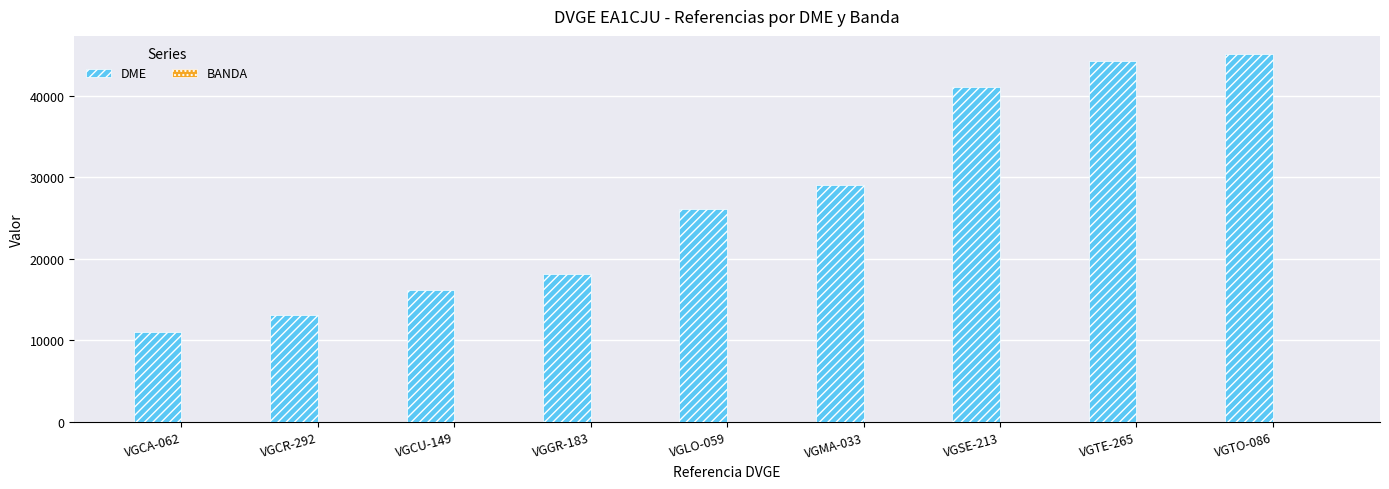

What is the greatest value displayed?

45054